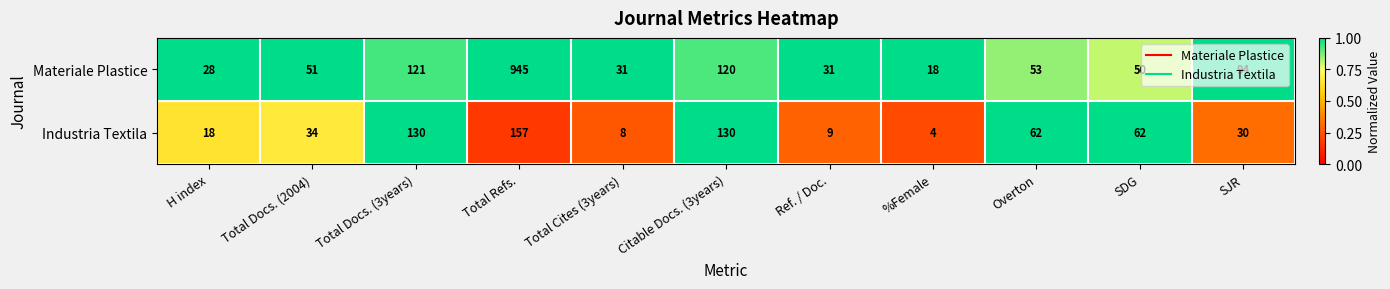

The value of Materiale Plastice at Total Docs. (2004) is 67. True or false?

False